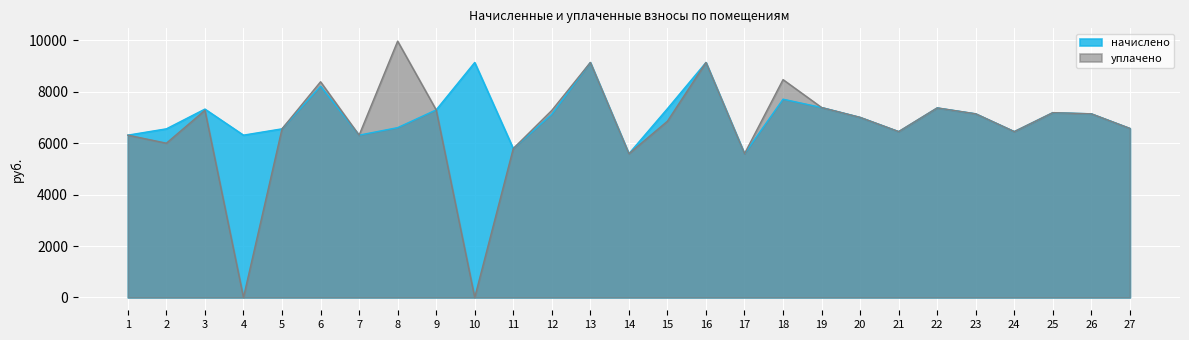

How many data points in уплачено are above 7004?

14